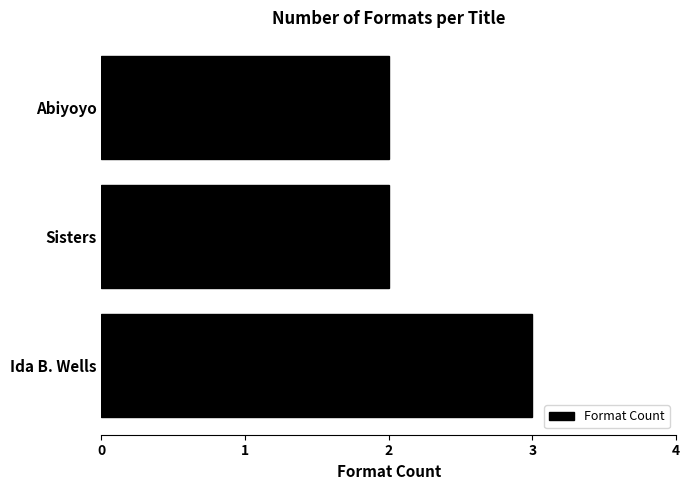

Does the chart contain stacked bars?

No